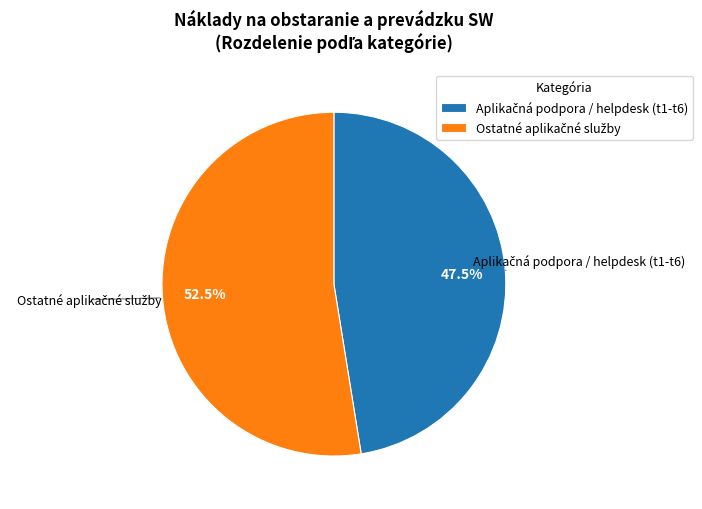

Is there a majority slice in this chart?

Yes